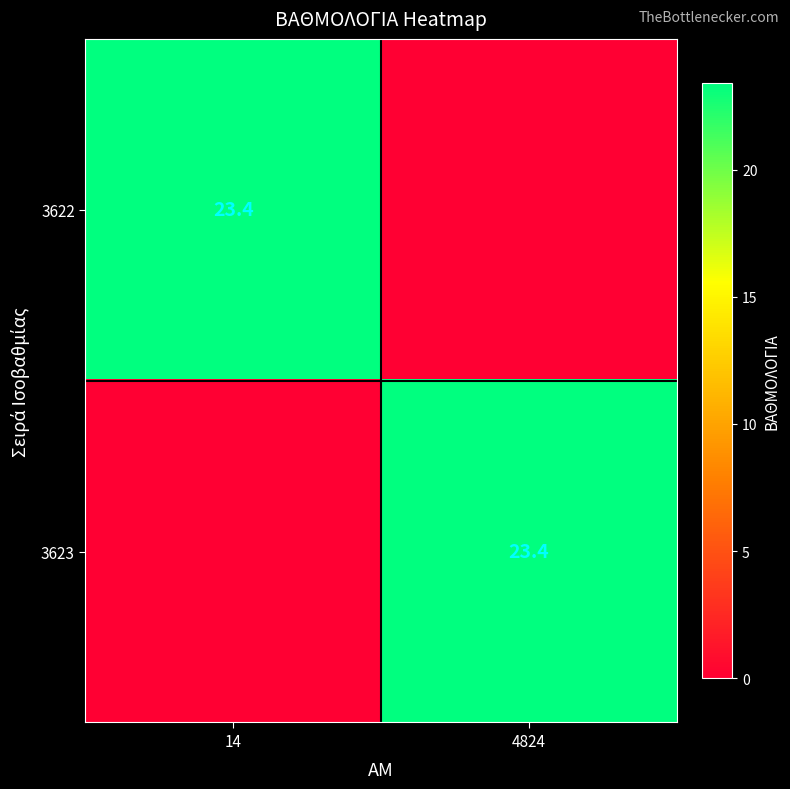

Is it true that 3623 equals 23.4 at 4824?

True